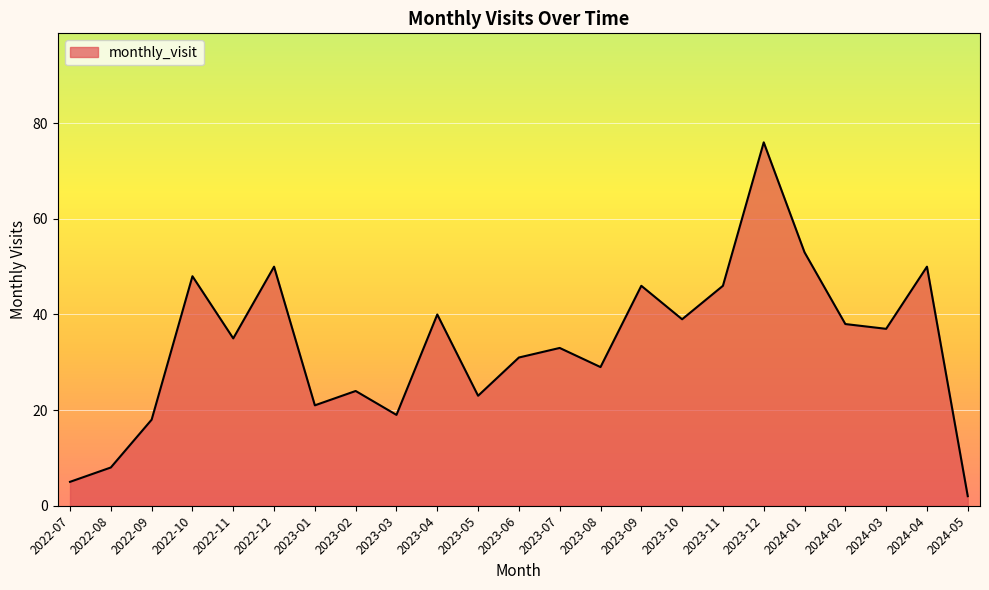

Where is the first local maximum?

2022-10